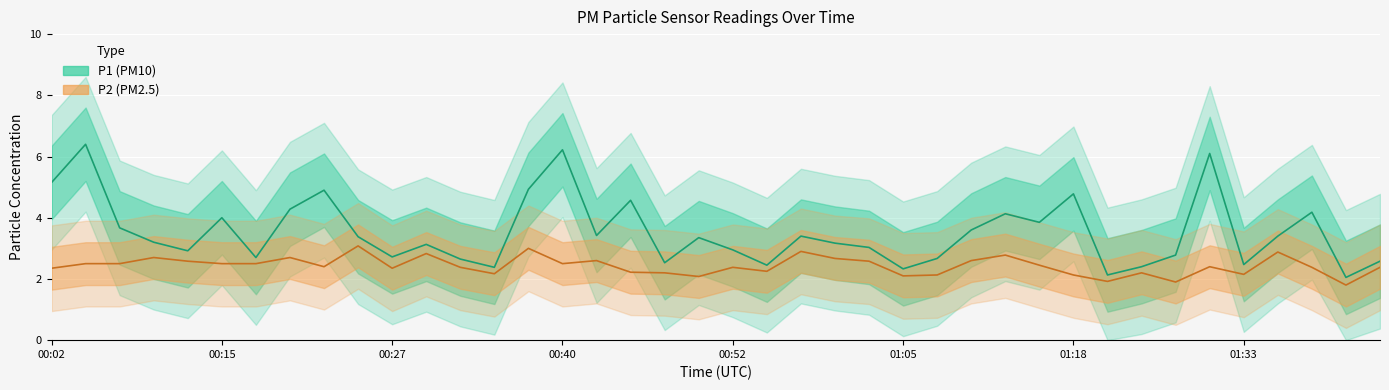

What is the difference between the highest and lowest values at 01:31?

3.7